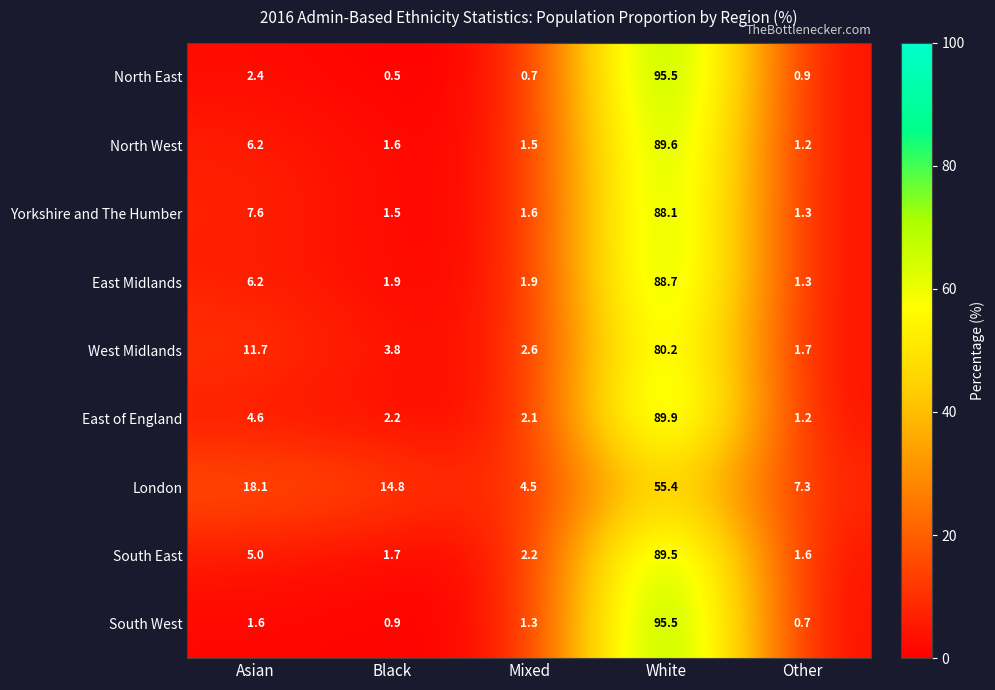

At which label does East of England first exceed 2?

Asian